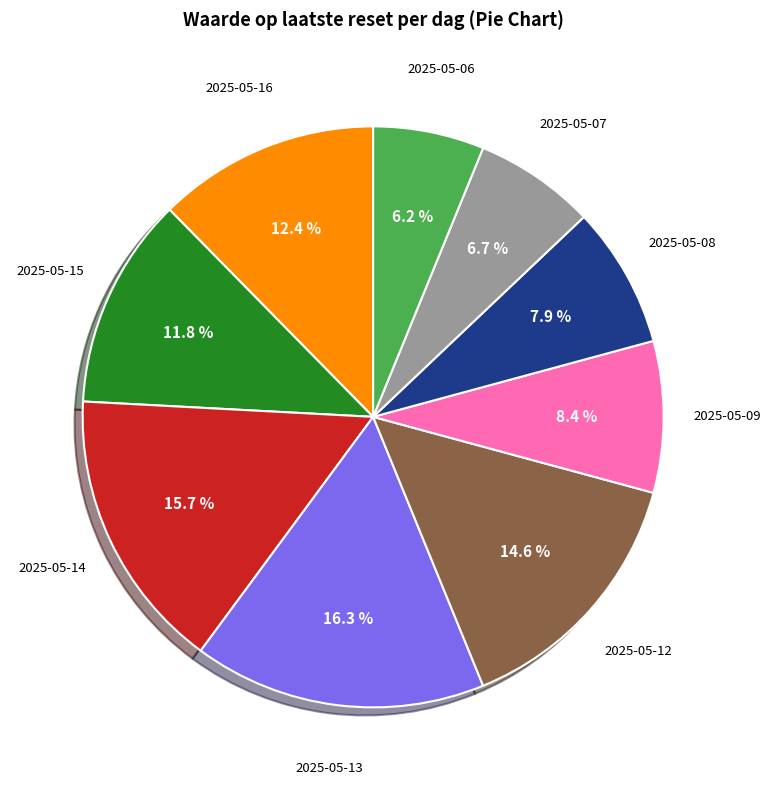

Is there any slice that represents more than half of the pie?

No